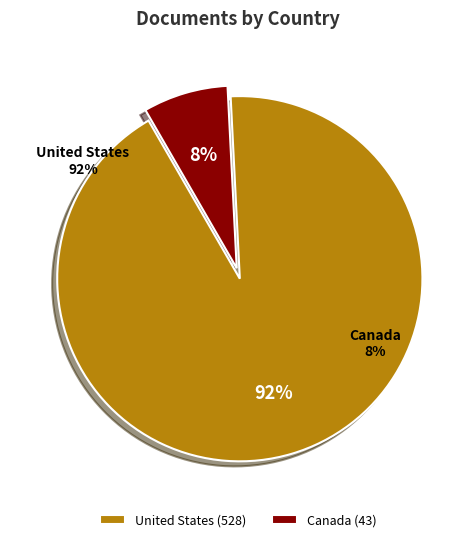

What is the change in value from United States to Canada?

-485